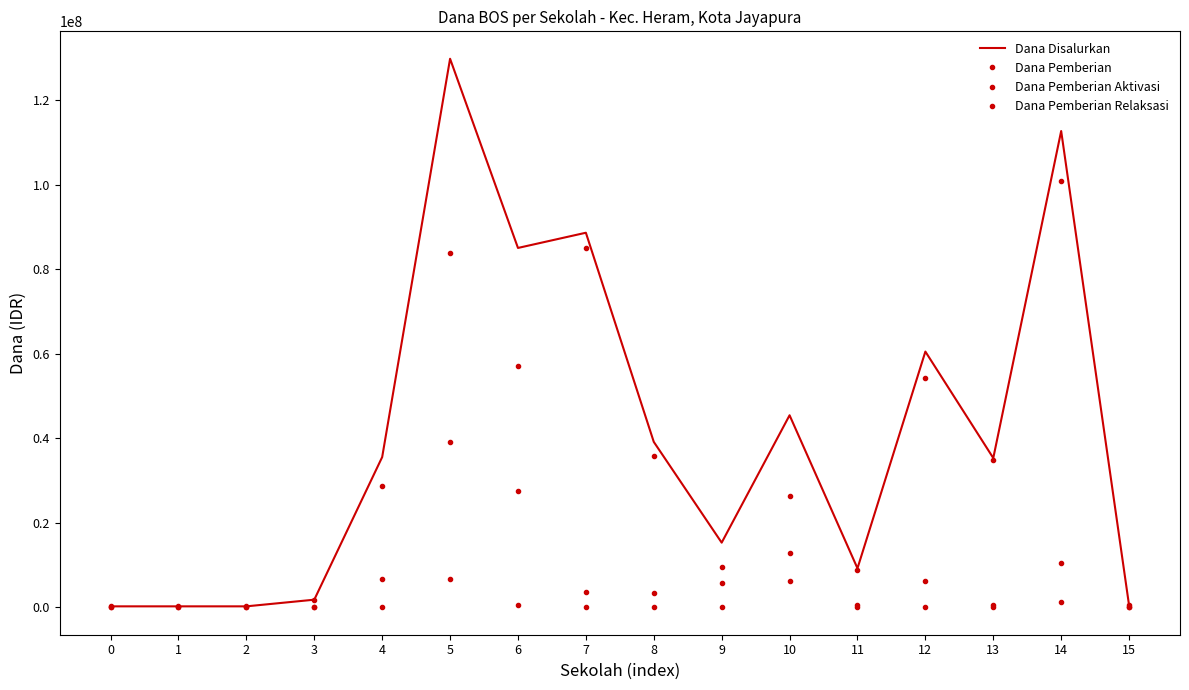

At which label is Dana Pemberian closest to 50400000?

12